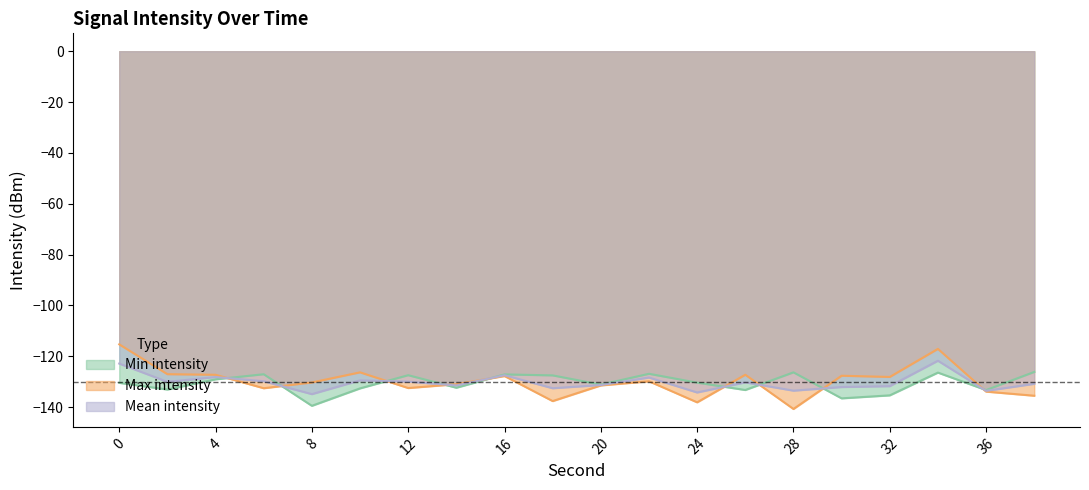

What is the difference between the highest and lowest values at 0?

15.1